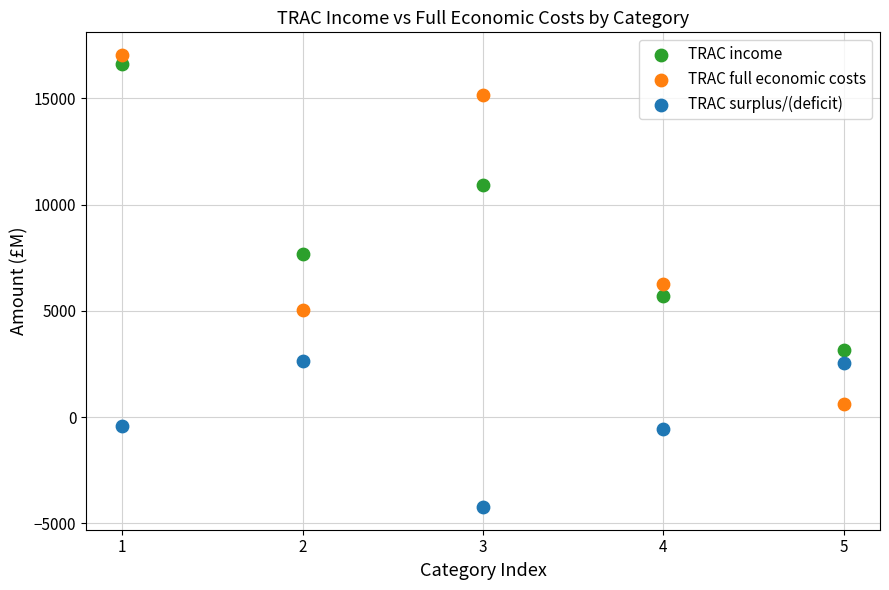

In the TRAC income series, what Y value is closest to 9874?

10907.1